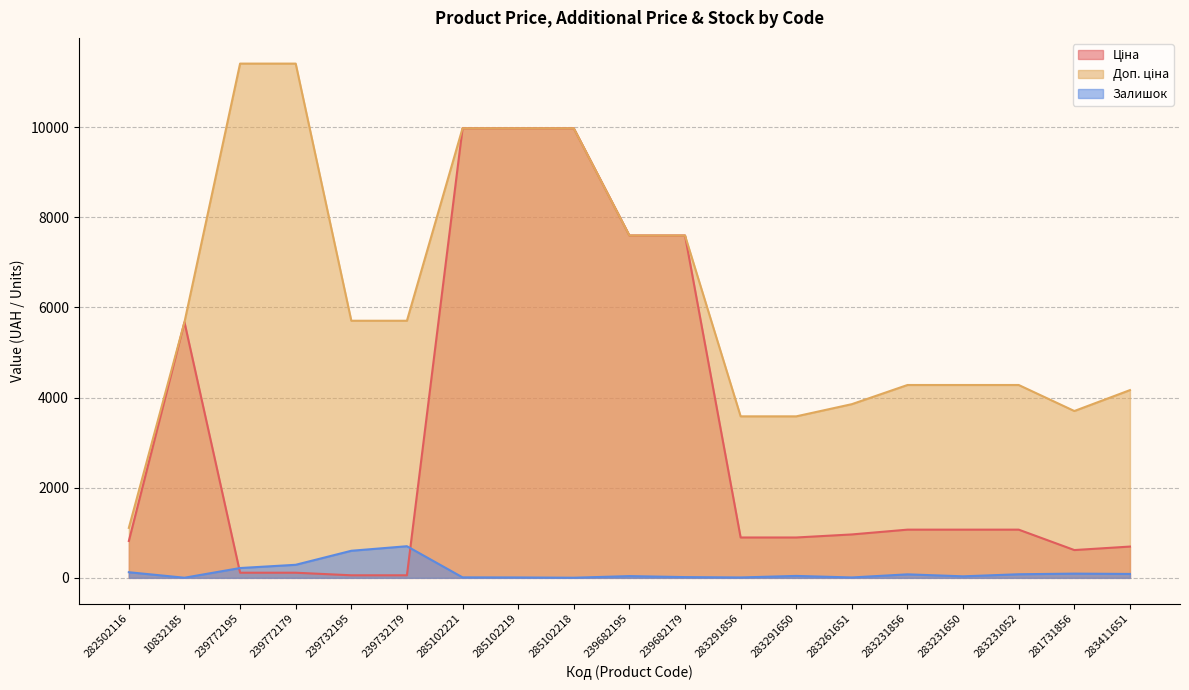

At which label does Доп. ціна reach its minimum?

282502116